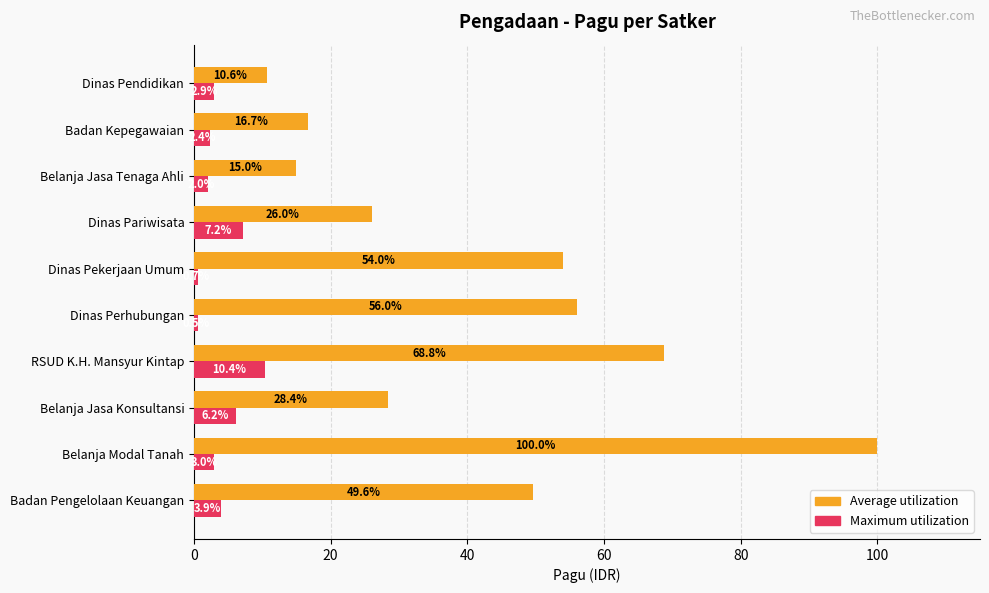

Rank the series by their average value, from lowest to highest.

Maximum utilization, Average utilization